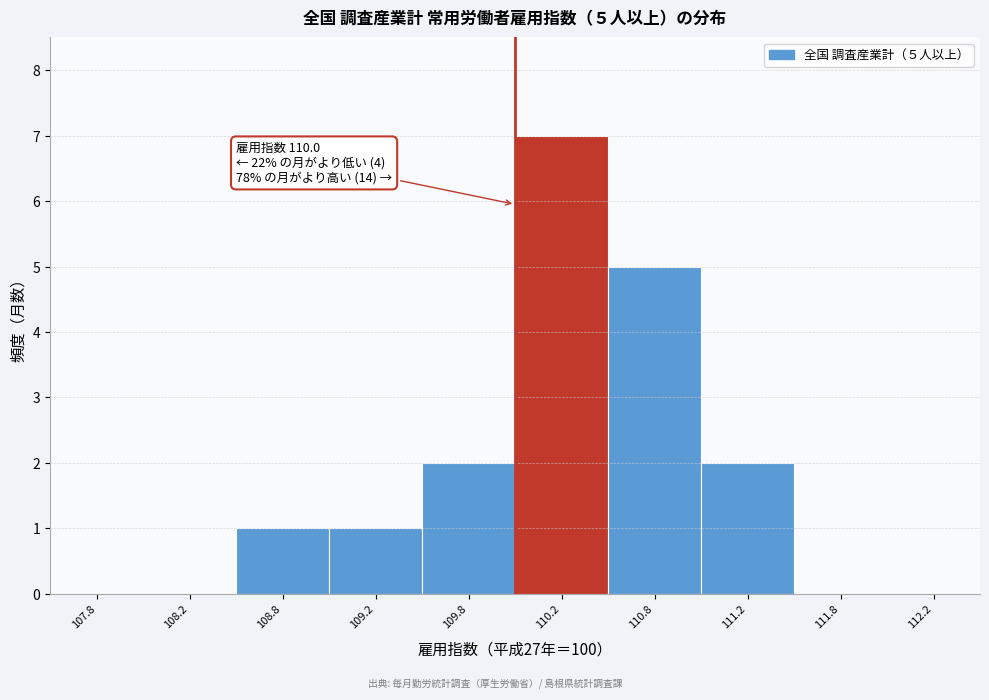

Which range on the x-axis has the tallest bar?

110.0 to 110.5